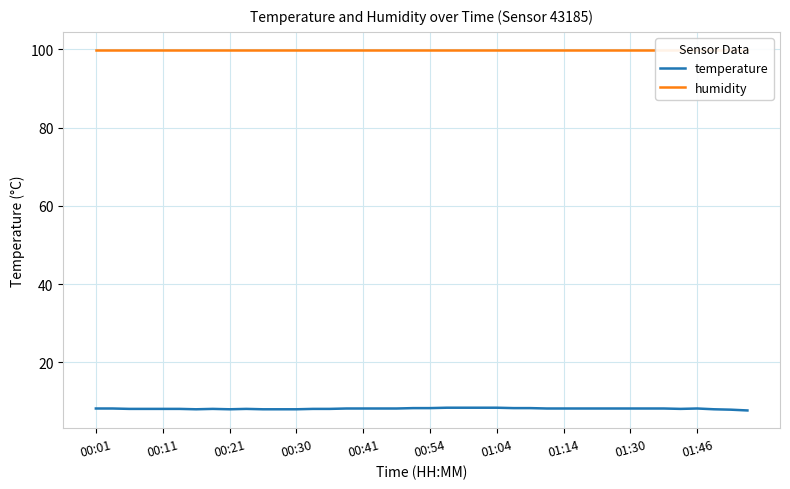

What is the difference between the maximum and minimum values in the temperature series?

0.7